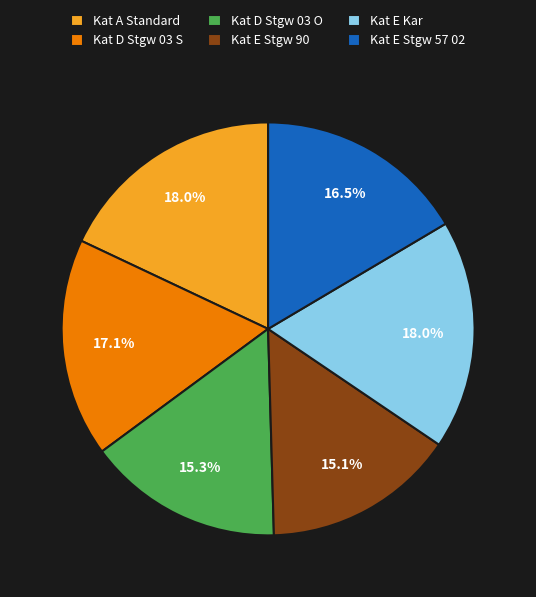

Count the number of slices in the pie.

6